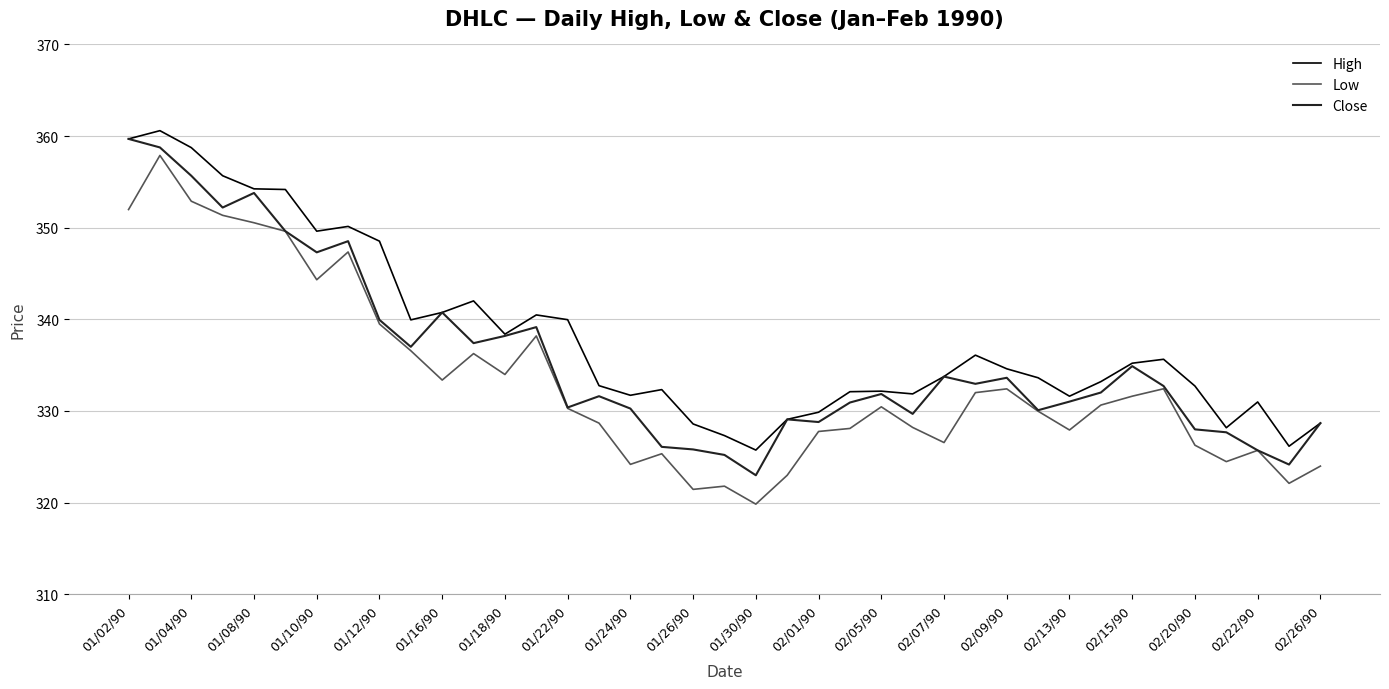

True or false: Low and High intersect in this chart.

False